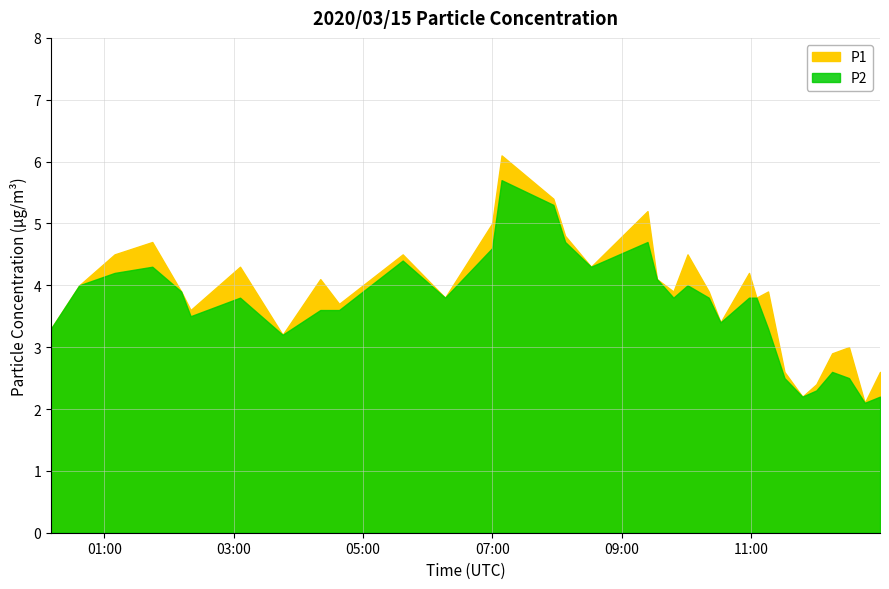

True or false: P1 and P2 cross at least once.

False